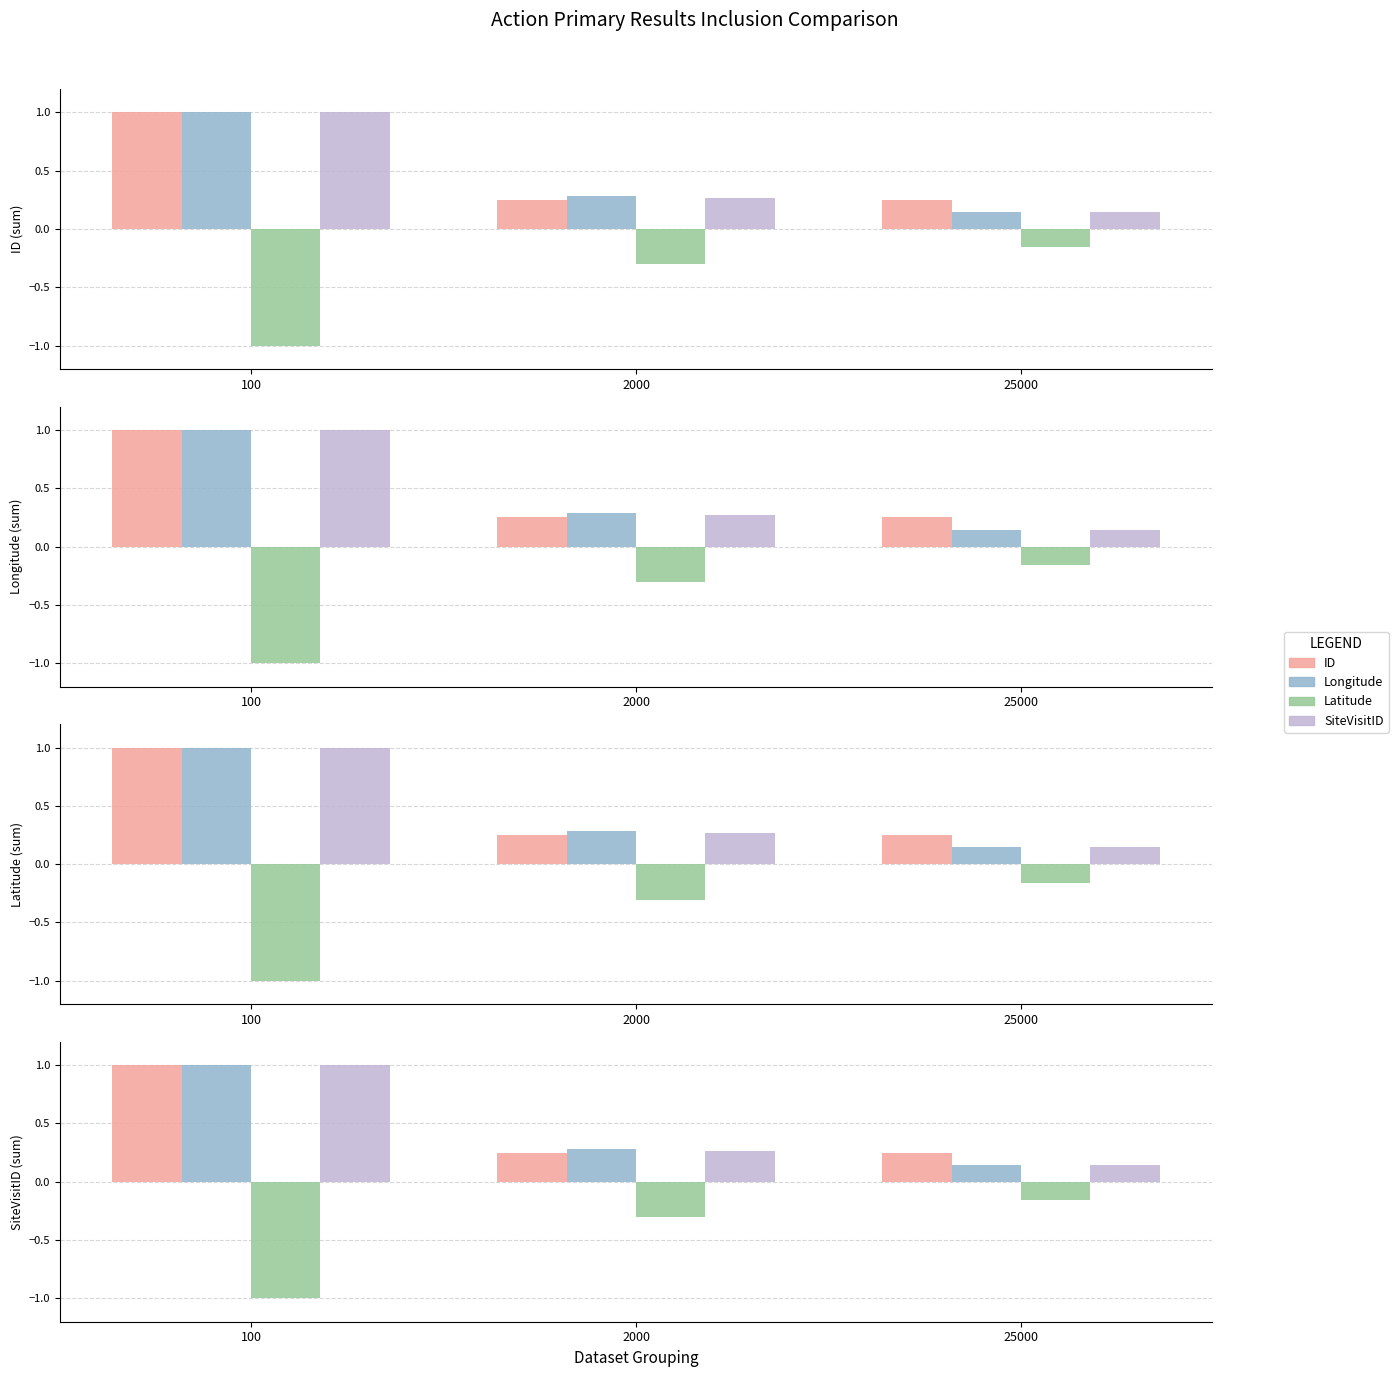

Does the chart contain any negative values?

Yes